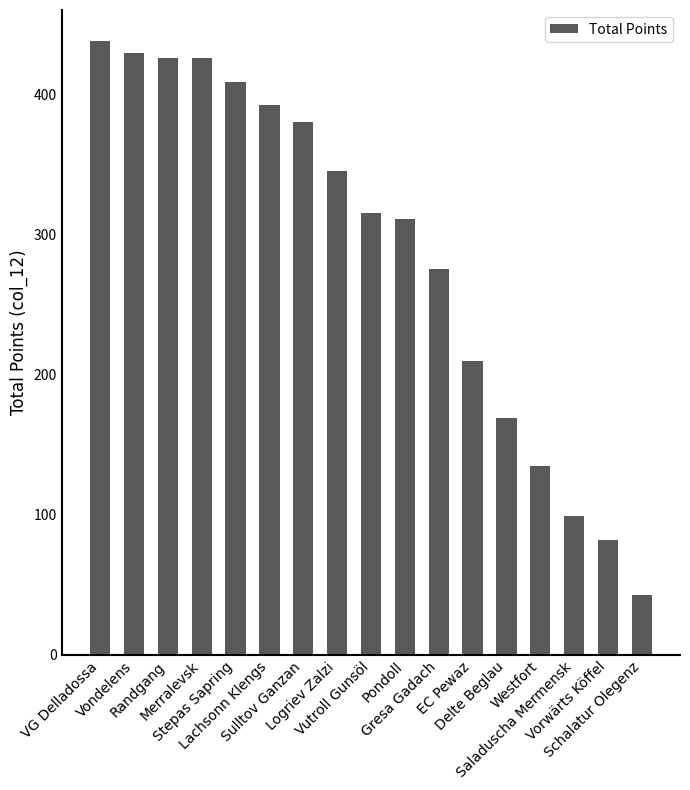

What position from the right is Gresa Gadach?

7